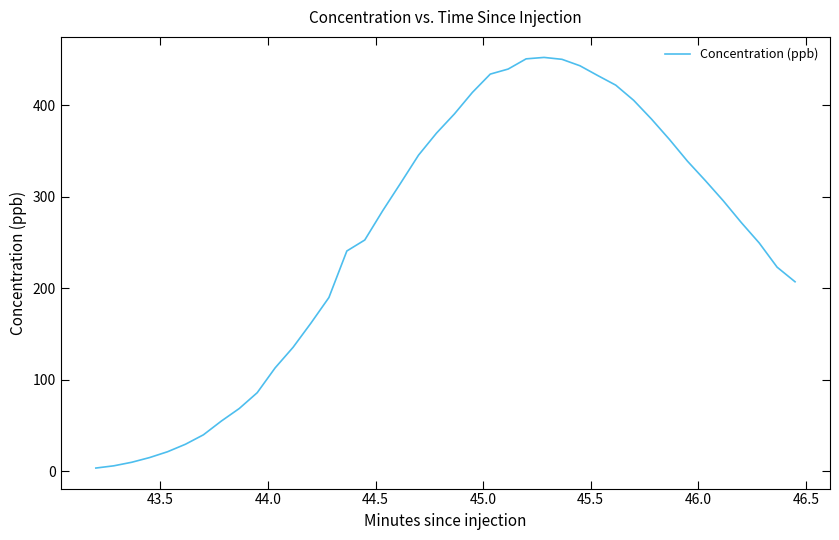

How many lines are shown in the chart?

1